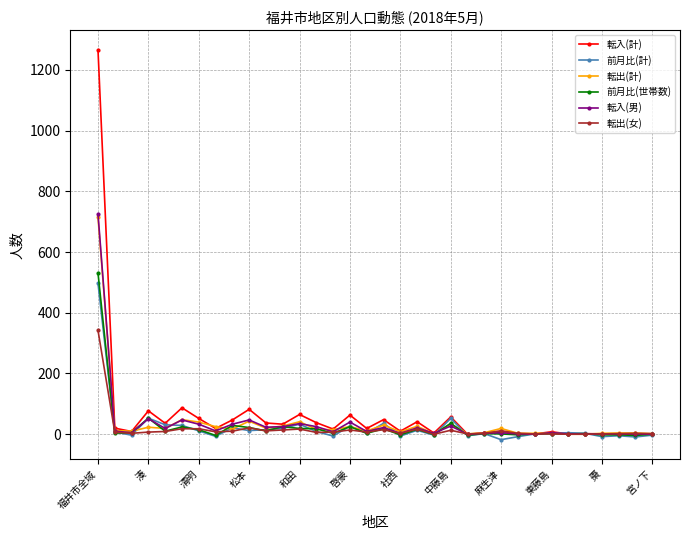

At how many categories does at least one series exceed 693?

1